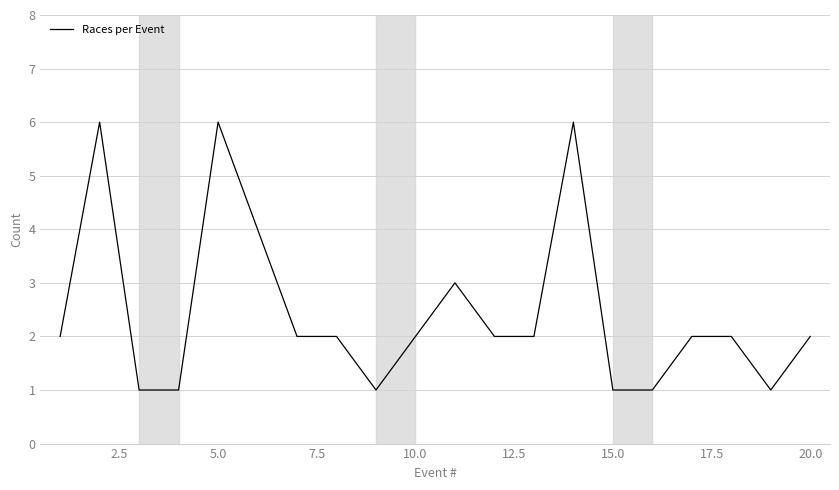

What is the greatest value displayed?

6